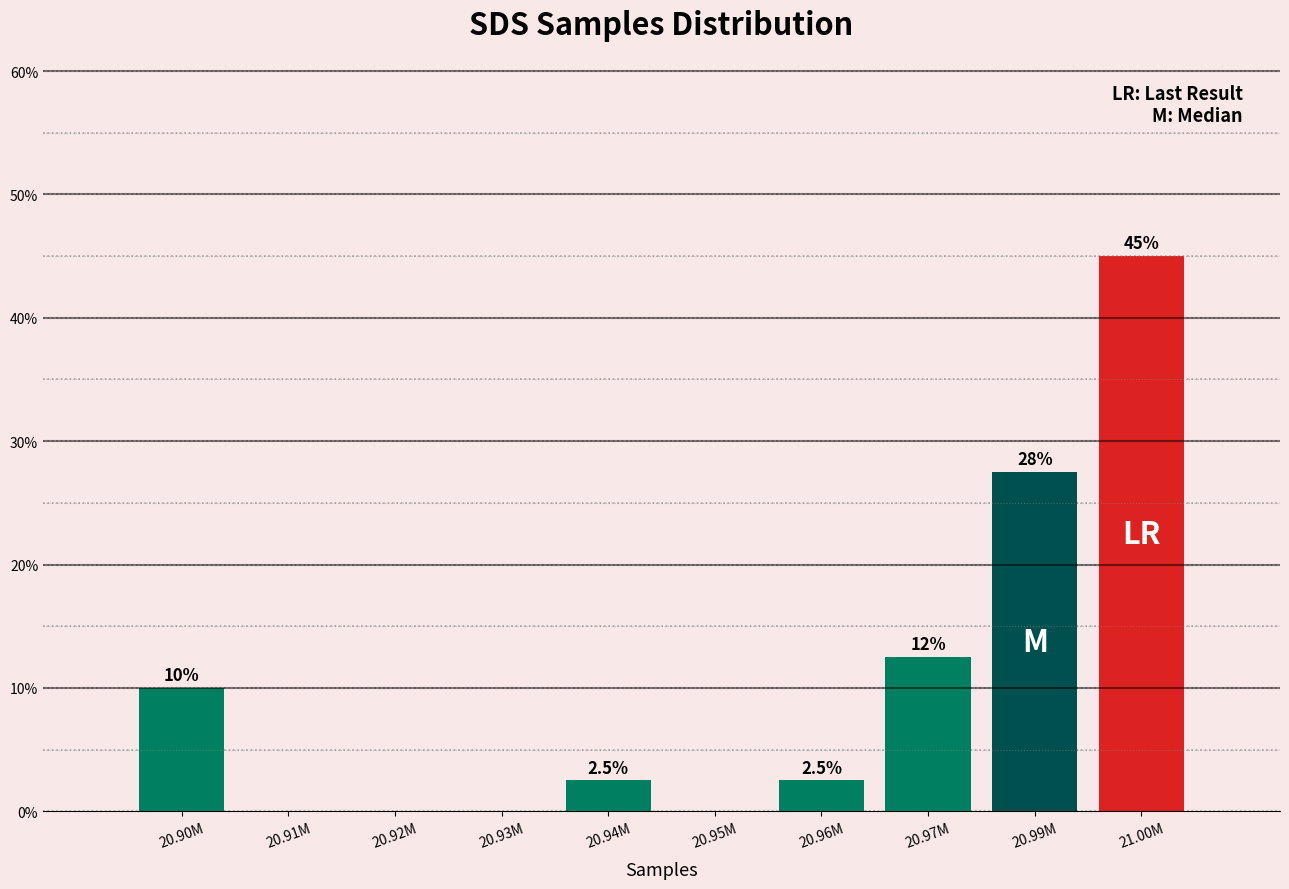

Reading left to right, list all the values displayed in this chart.

20.90M=10.0	20.91M=0.0	20.92M=0.0	20.93M=0.0	20.94M=2.5	20.95M=0.0	20.96M=2.5	20.97M=12.5	20.99M=27.5	21.00M=45.0